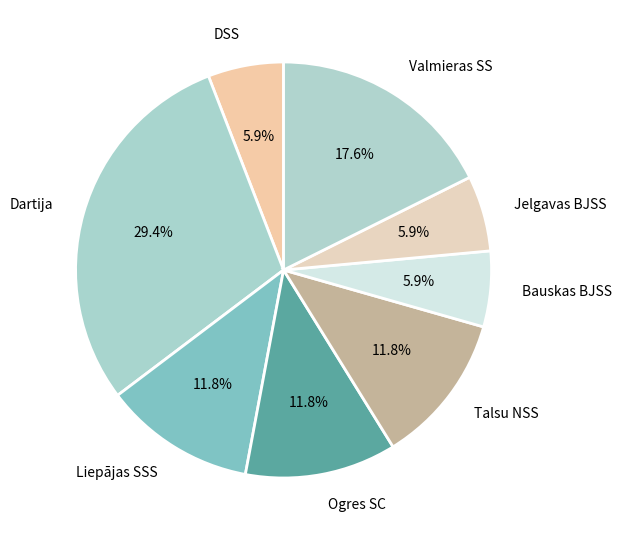

Is there a majority slice in this chart?

No